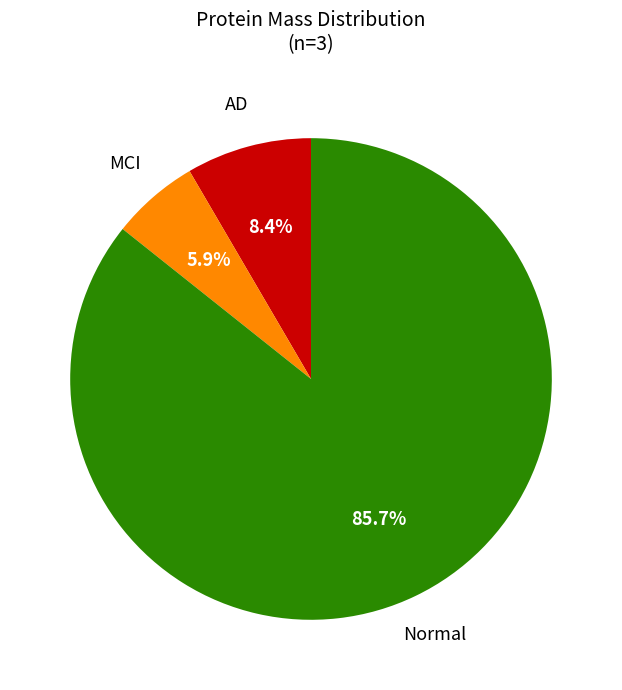

Does any single category account for the majority?

Yes